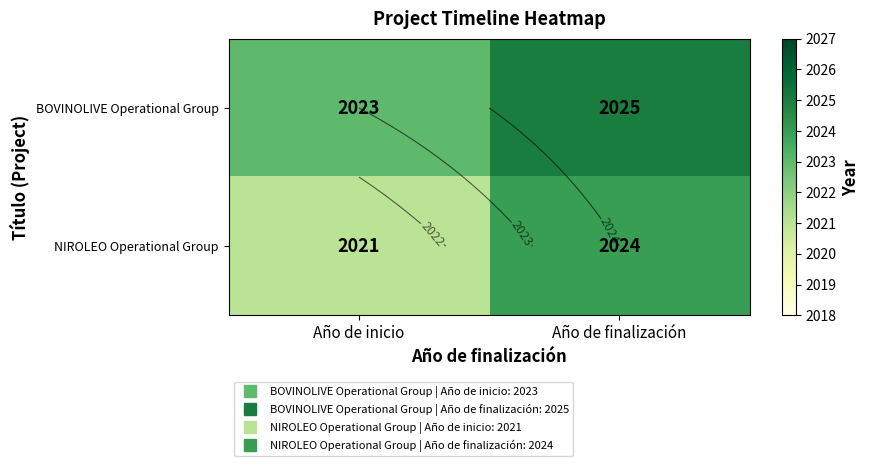

Rank the series by their average value, from highest to lowest.

BOVINOLIVE Operational Group, NIROLEO Operational Group